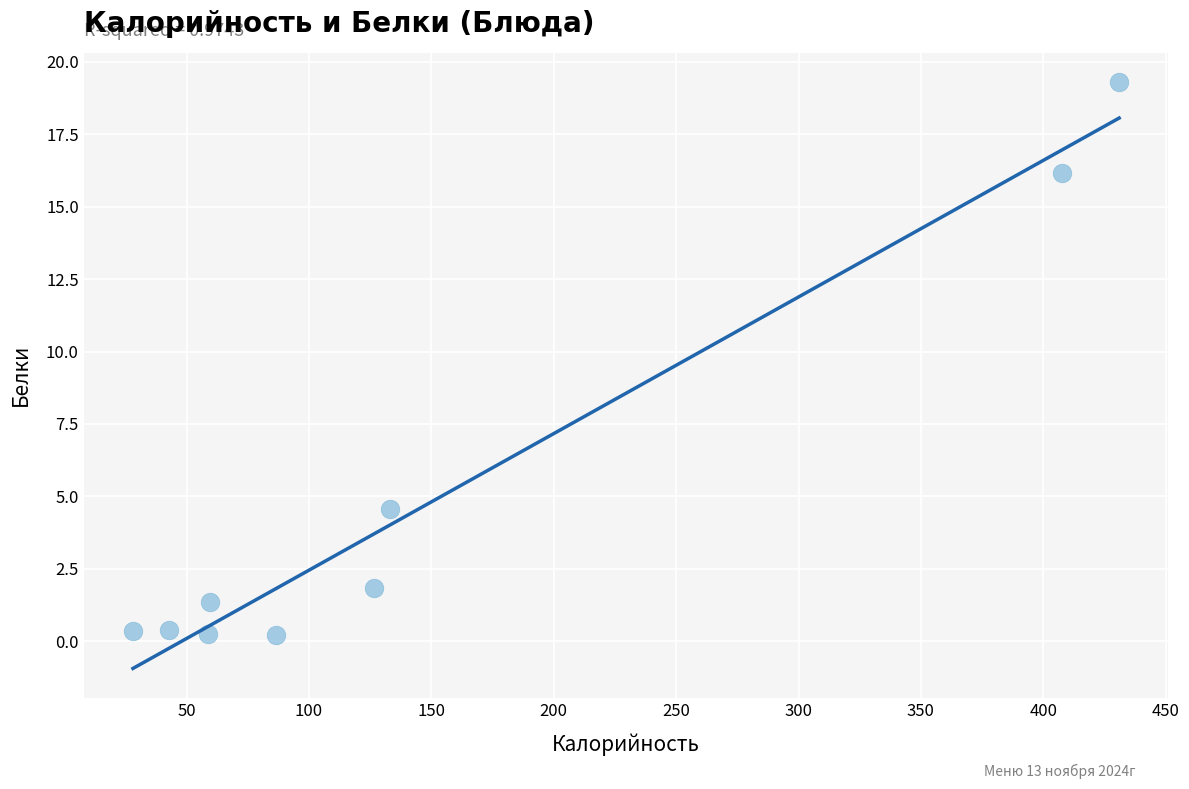

What Y value in the scatter plot is closest to 9?

4.6